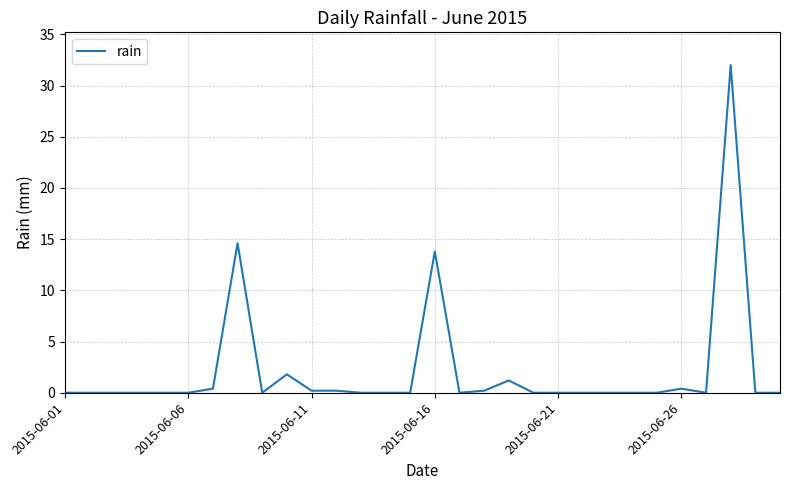

What is the difference between the maximum and minimum values?

32.0